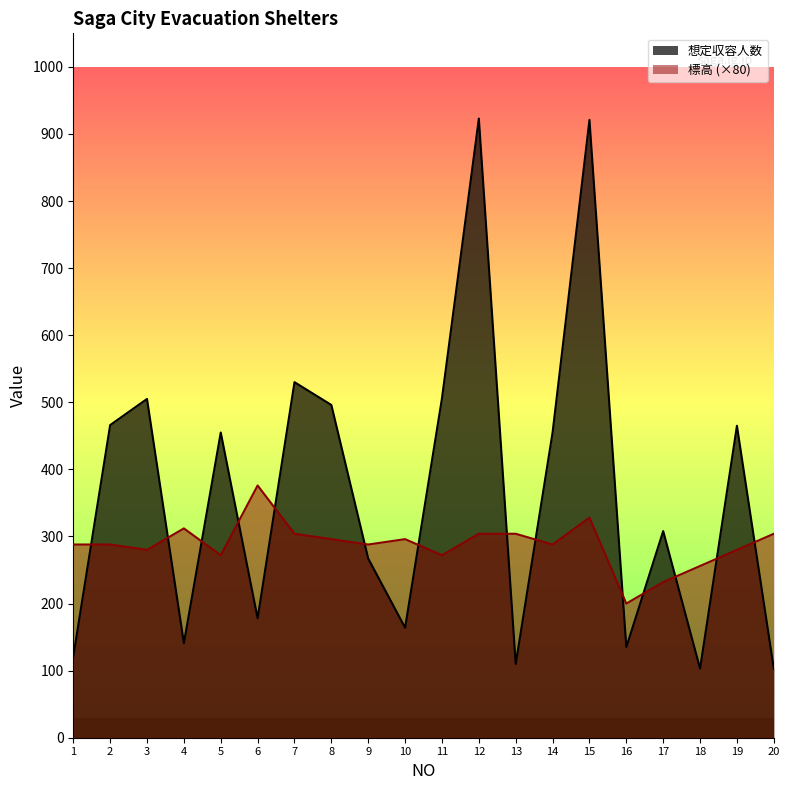

At which category is the sum across all series the highest?

15